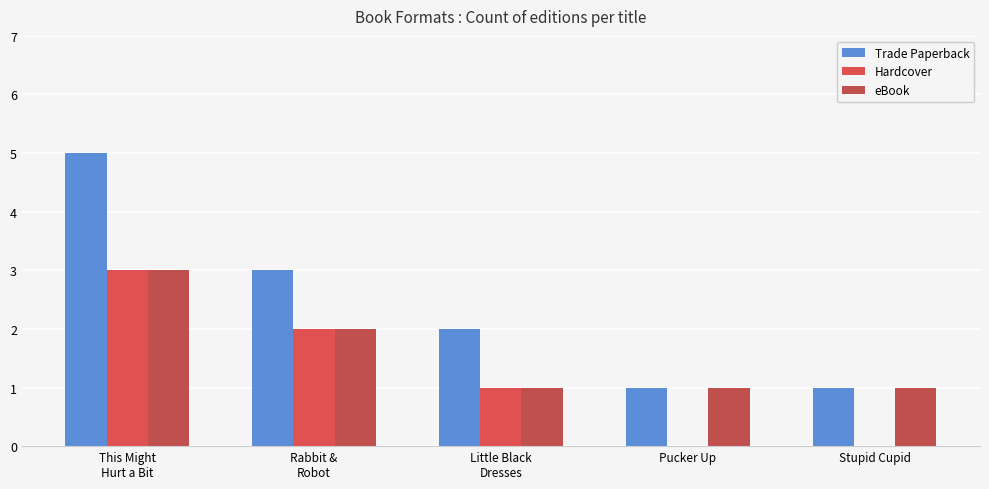

Count the number of categories in the chart.

5